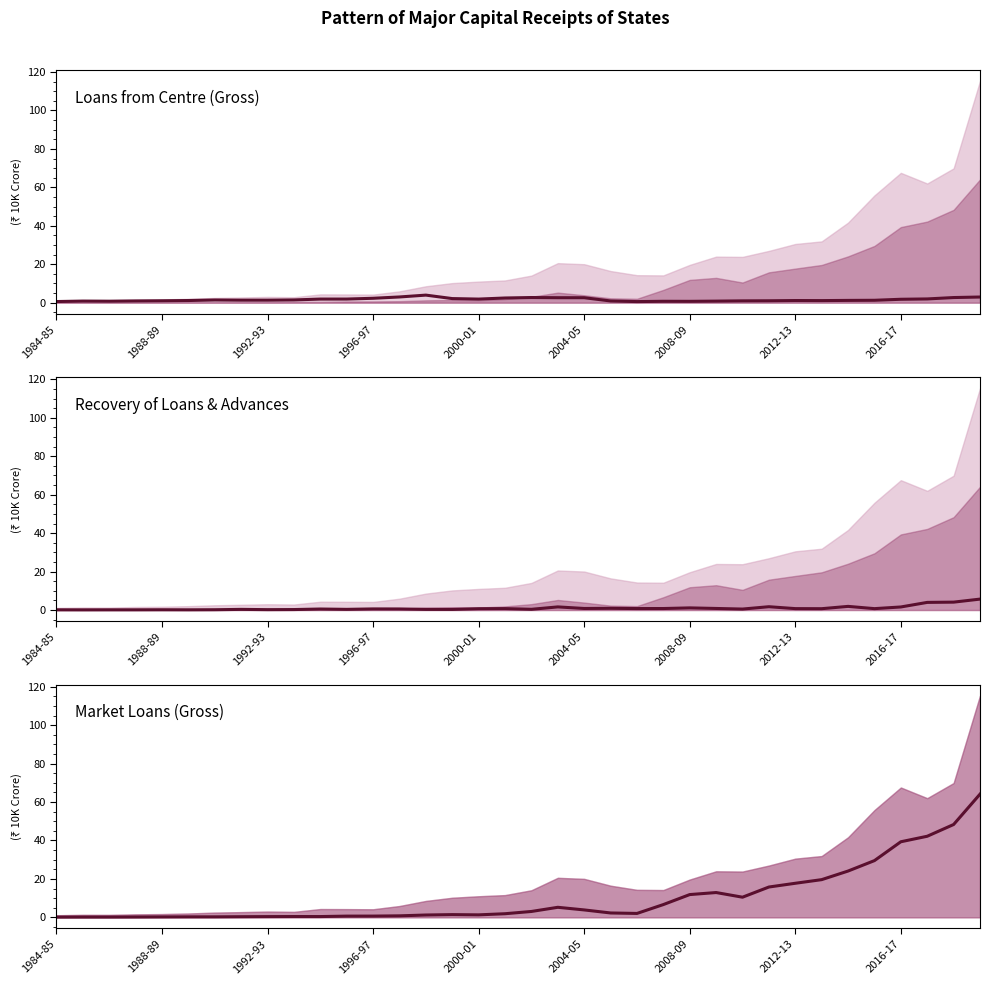

Between 1996-97 and 2012-13, which series saw the biggest shift?

Market Loans (Gross)